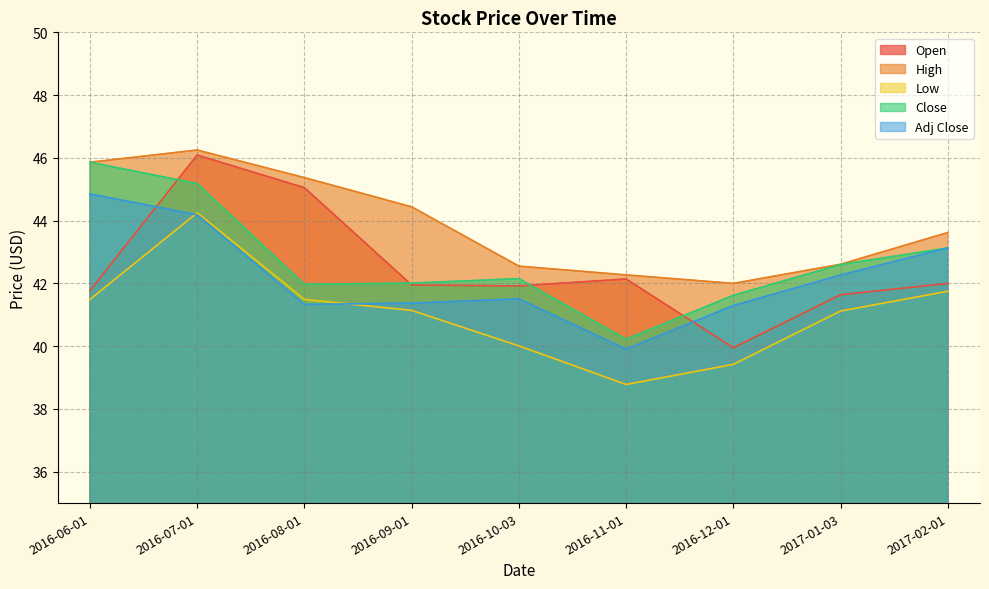

How many series are shown in this chart?

5